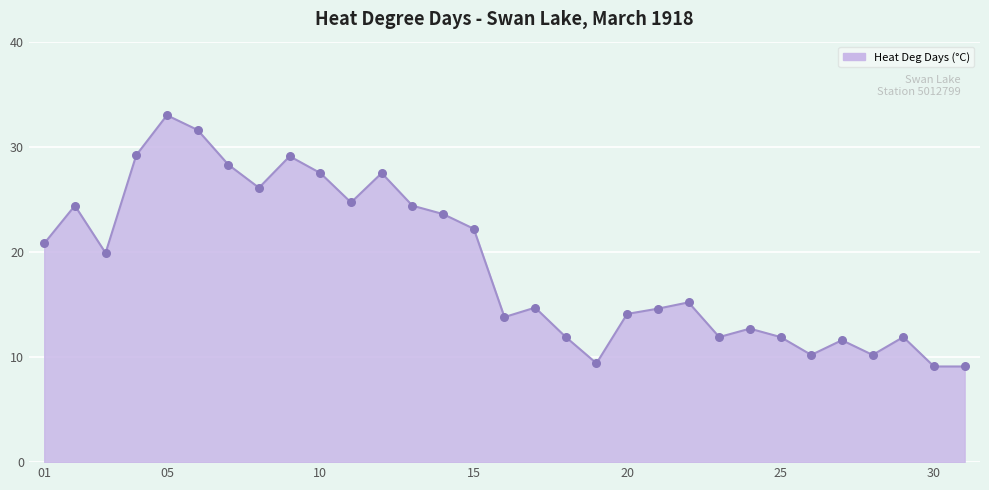

What is the maximum value shown in the chart?

33.0